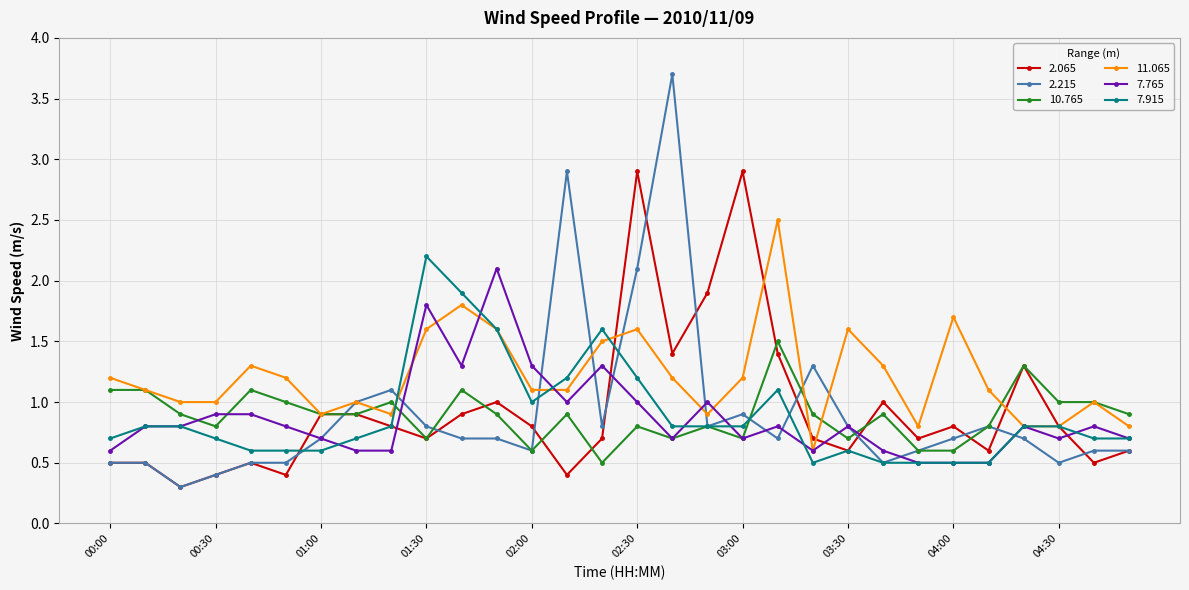

True or false: 7.915 has more than 0 interior local peaks.

True